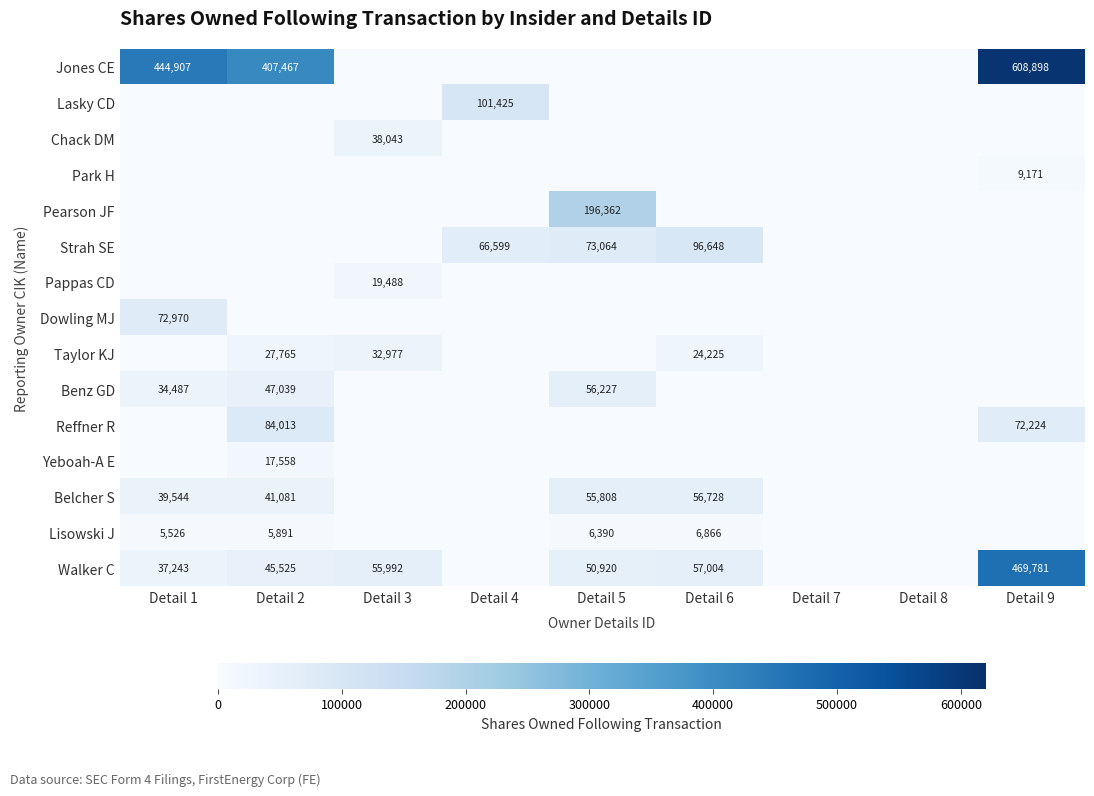

At how many categories does at least one series exceed 131658?

4